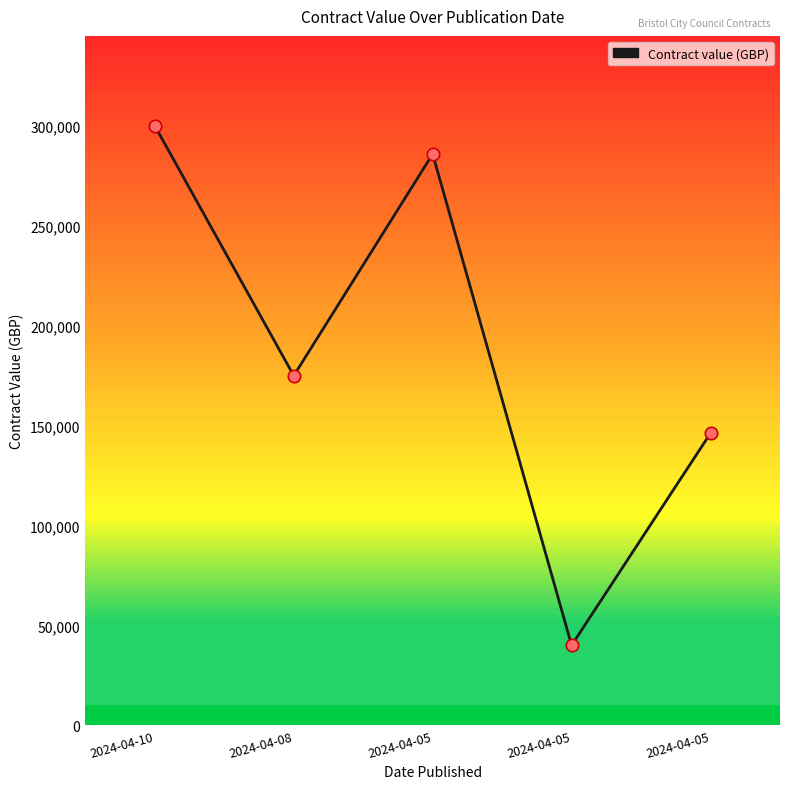

How many categories are shown in the chart?

5